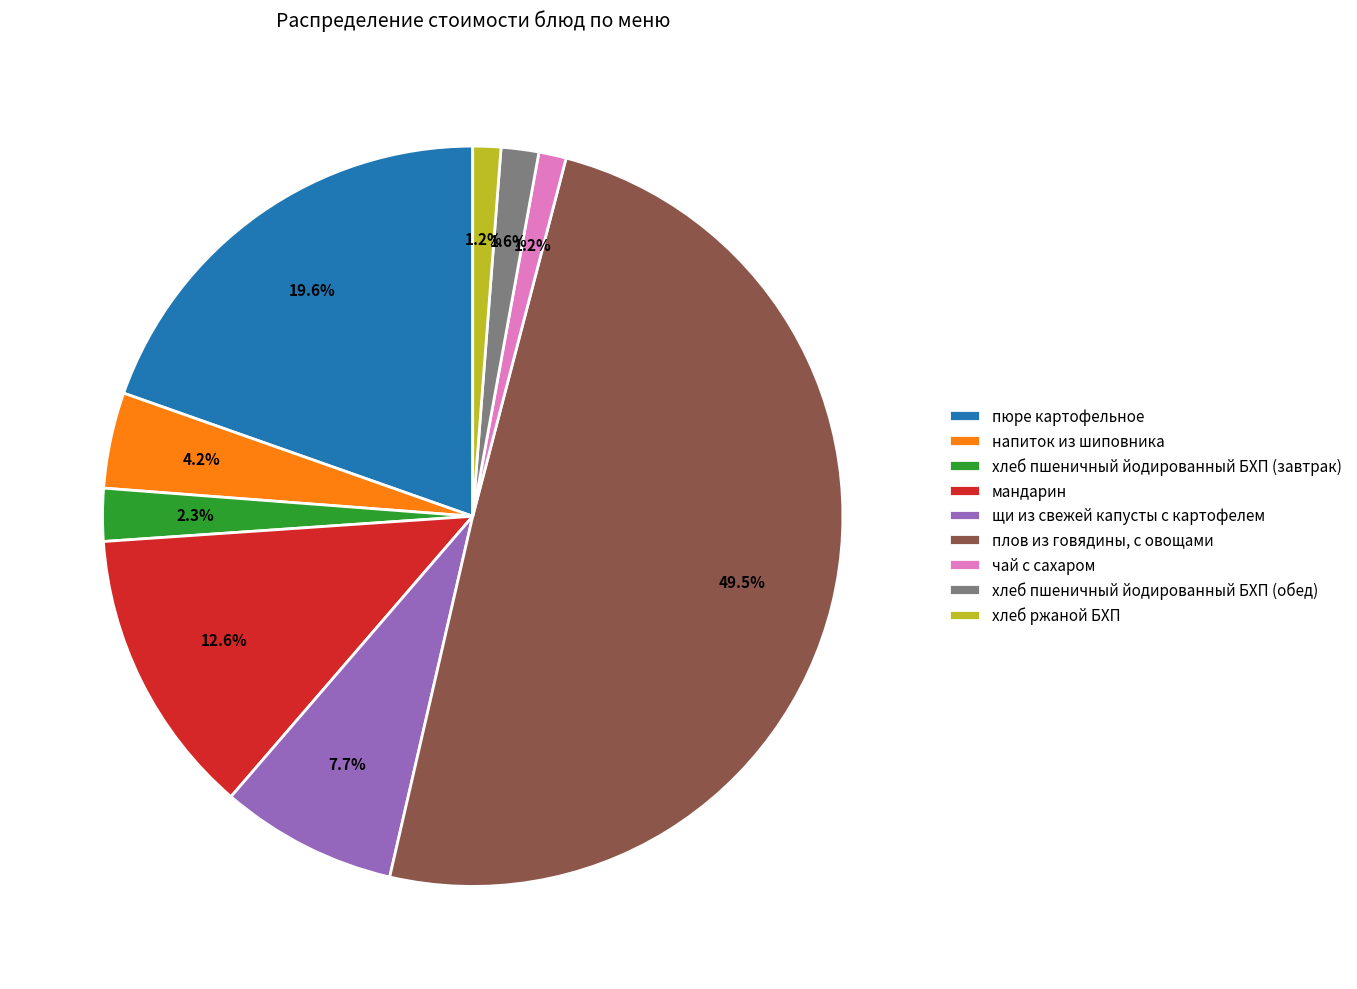

The плов из говядины, с овощами slice represents 56% of the pie. True or false?

False